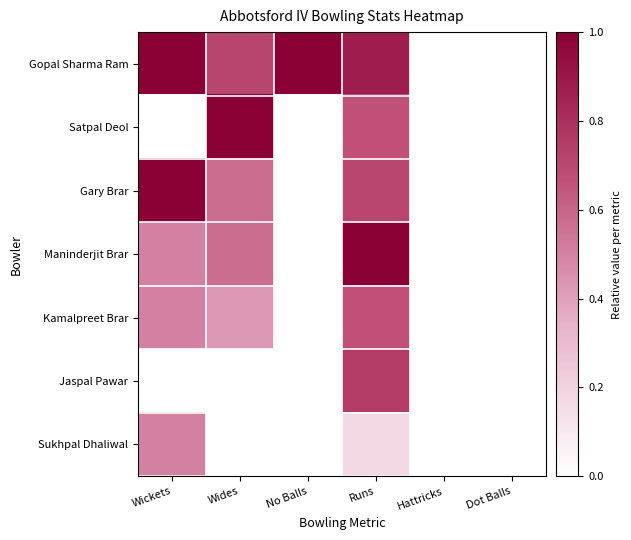

At which category does the chart reach its minimum across all series?

Hattricks